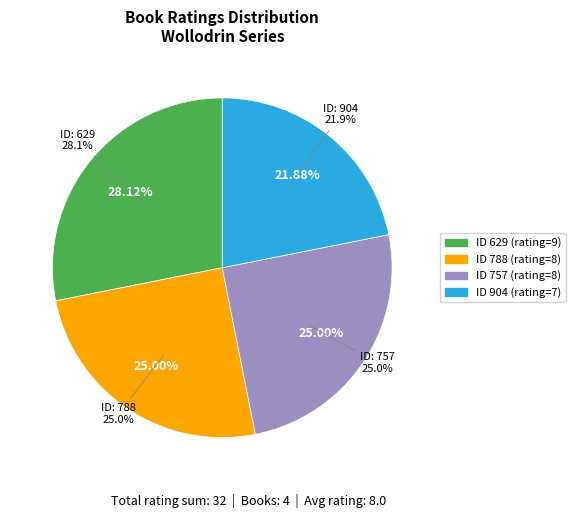

Does 788 represent more than half of the total?

No